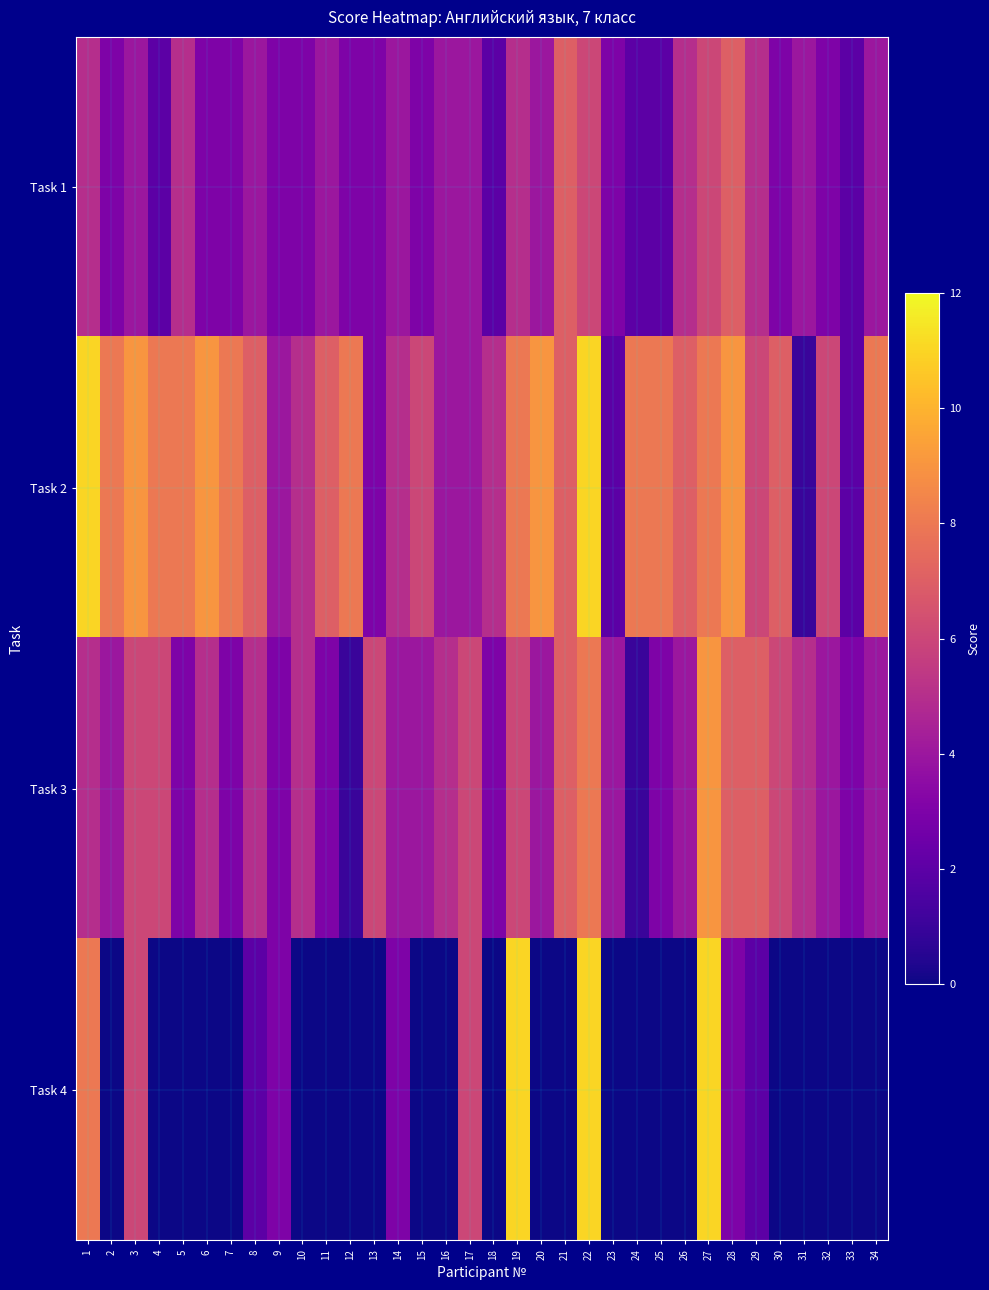

Reading left to right, what are all the values shown in this chart?

Task 1: 1=5	2=3	3=4	4=2	5=5	6=3	7=3	8=4	9=3	10=3	11=4	12=3	13=3	14=4	15=3	16=4	17=4	18=2	19=5	20=4	21=7	22=6	23=3	24=2	25=2	26=5	27=6	28=7	29=5	30=3	31=4	32=3	33=2	34=4
Task 2: 1=11	2=8	3=9	4=8	5=8	6=9	7=8	8=7	9=4	10=5	11=7	12=8	13=3	14=5	15=6	16=4	17=4	18=5	19=8	20=9	21=7	22=11	23=2	24=8	25=8	26=7	27=8	28=9	29=6	30=7	31=1	32=6	33=2	34=8
Task 3: 1=5	2=4	3=6	4=6	5=3	6=5	7=3	8=5	9=3	10=5	11=3	12=1	13=6	14=4	15=4	16=5	17=6	18=3	19=6	20=4	21=7	22=8	23=4	24=1	25=3	26=4	27=9	28=7	29=7	30=6	31=5	32=4	33=3	34=4
Task 4: 1=8	2=0	3=6	4=0	5=0	6=0	7=0	8=2	9=3	10=0	11=0	12=0	13=0	14=3	15=0	16=0	17=6	18=0	19=11	20=0	21=0	22=11	23=0	24=0	25=0	26=0	27=11	28=3	29=2	30=0	31=0	32=0	33=0	34=0